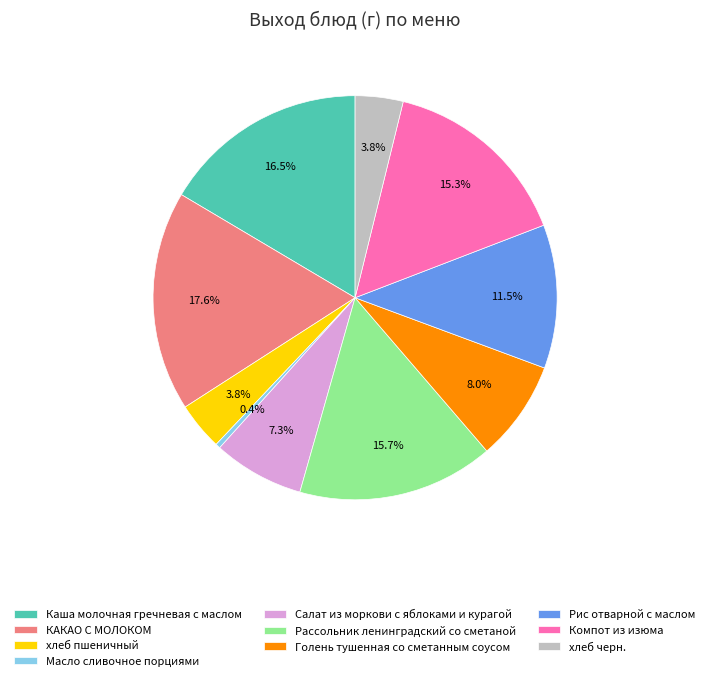

How many segments does this pie chart have?

10